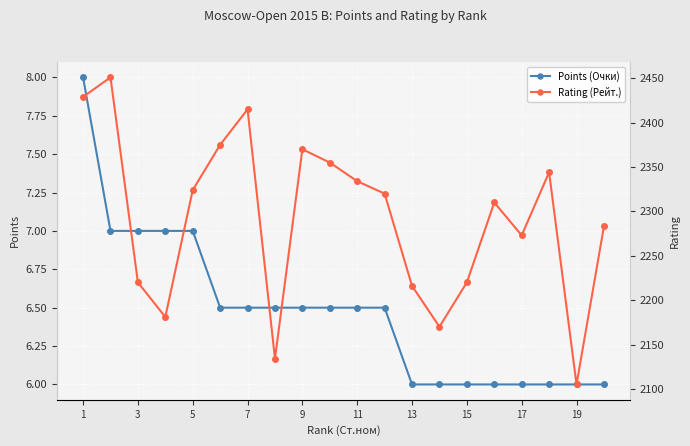

Reading right to left, what are all the values shown in this chart?

Points (Очки): 6.0	6.0	6.0	6.0	6.0	6.0	6.0	6.0	6.5	6.5	6.5	6.5	6.5	6.5	6.5	7.0	7.0	7.0	7.0	8.0
Rating (Рейт.): 2283.0	2105.0	2344.0	2273.0	2310.0	2220.0	2170.0	2216.0	2320.0	2334.0	2355.0	2370.0	2134.0	2415.0	2375.0	2324.0	2181.0	2220.0	2451.0	2429.0